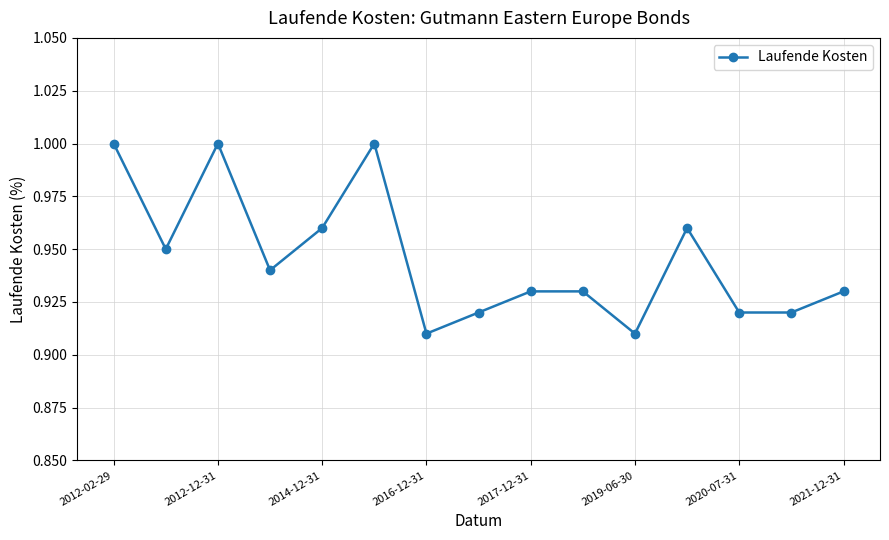

True or false: there are more than 1 points higher than both neighbors.

True